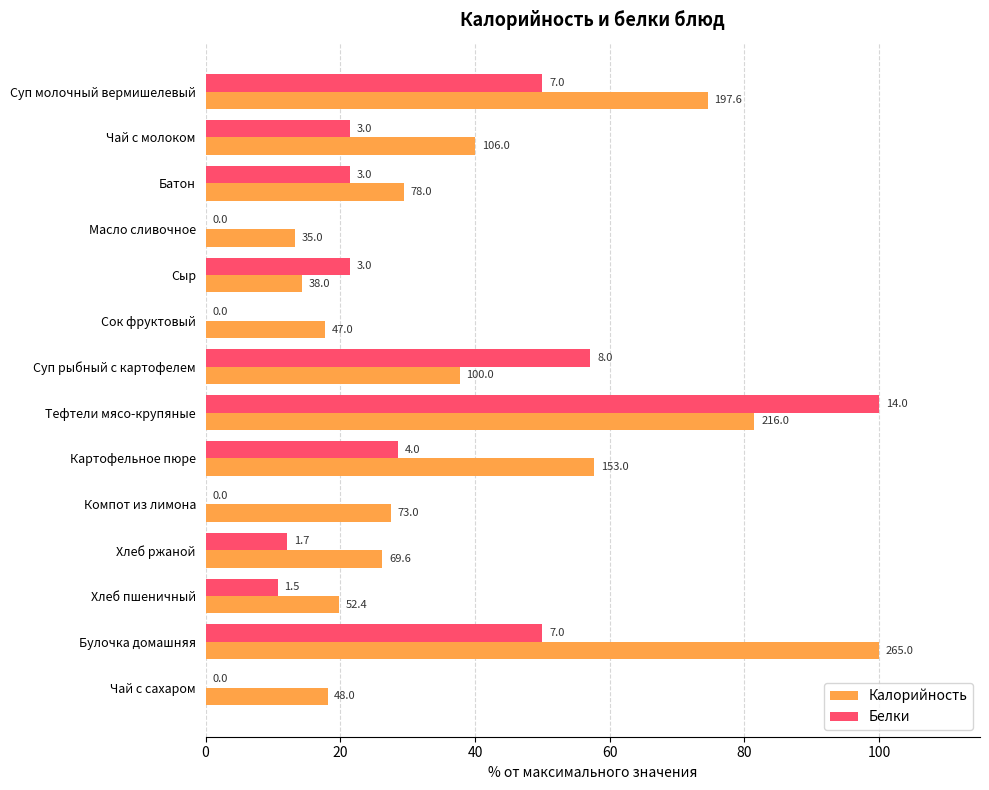

What are all the series names shown in the legend?

Калорийность, Белки